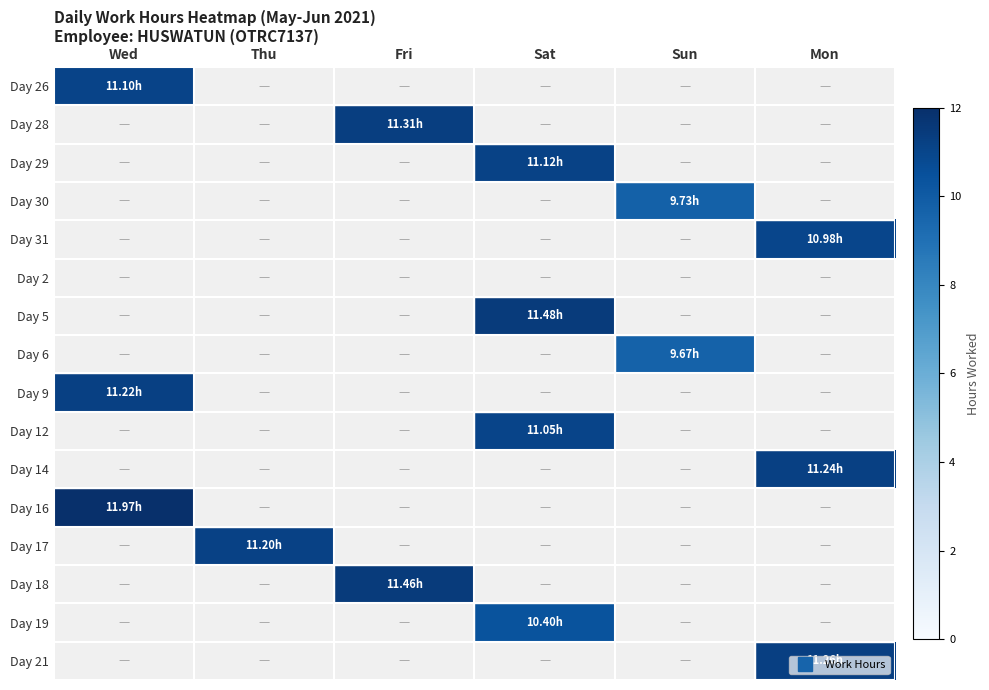

What is the difference between the highest and lowest values at Mon?

11.3